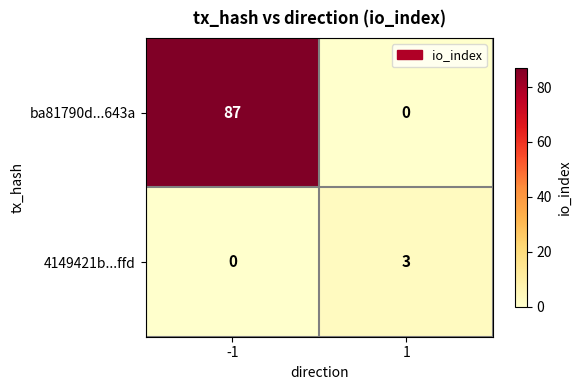

Which series changed the most between -1 and 1?

ba81790d...643a